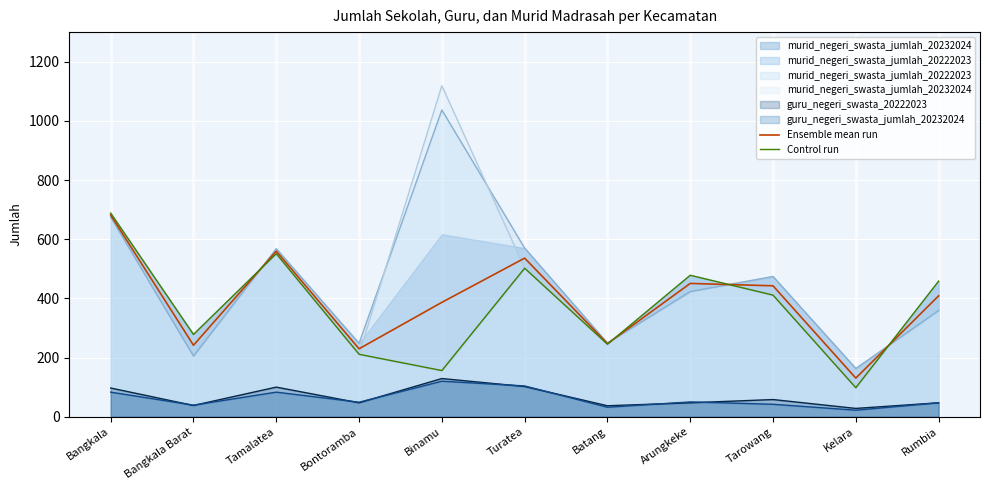

Which series has the widest spread of values?

Control run